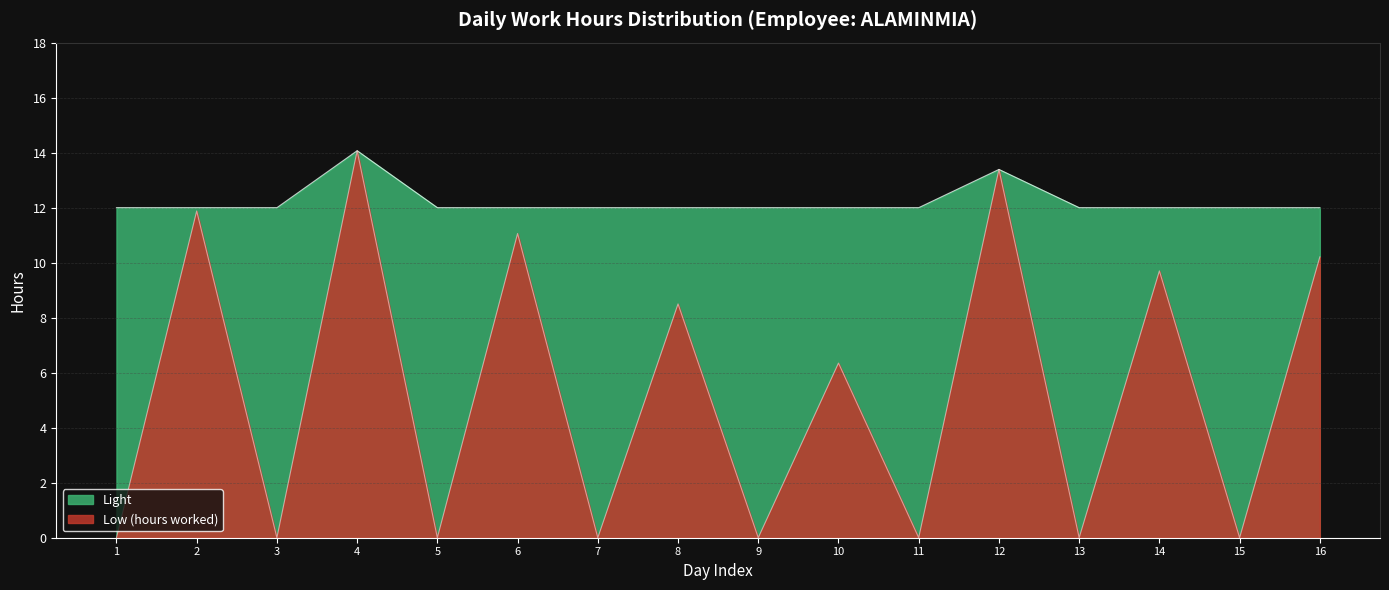

What is the maximum value shown in the chart?

14.1